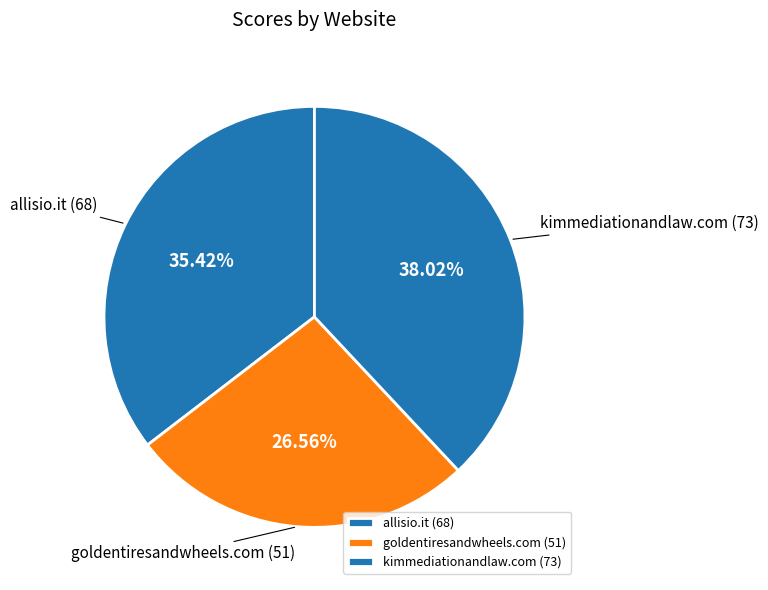

Which category has the smallest portion of the pie?

goldentiresandwheels.com